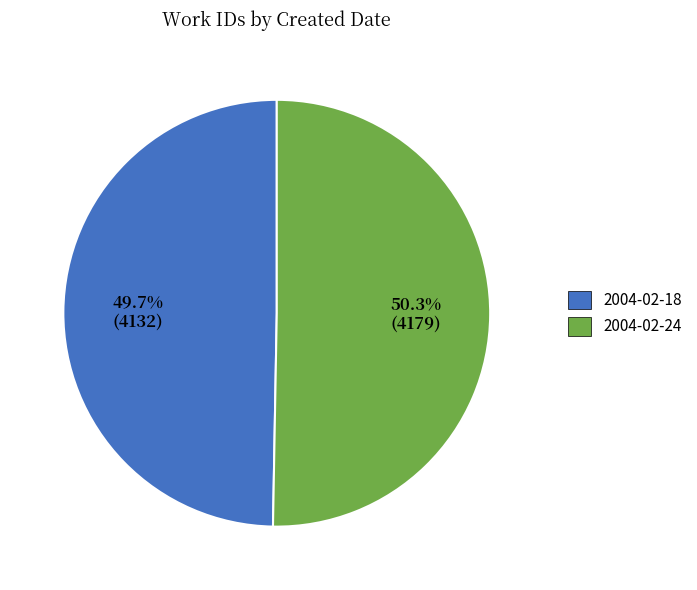

To the nearest percent, what is the difference between the largest and smallest slice percentages?

1%